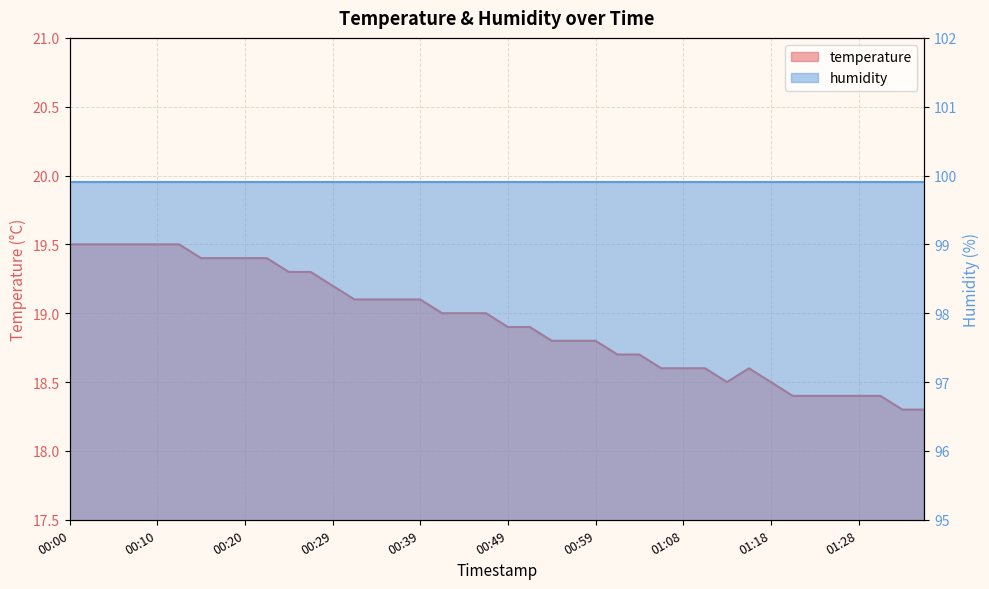

At which category does the chart reach its peak across all series?

00:00